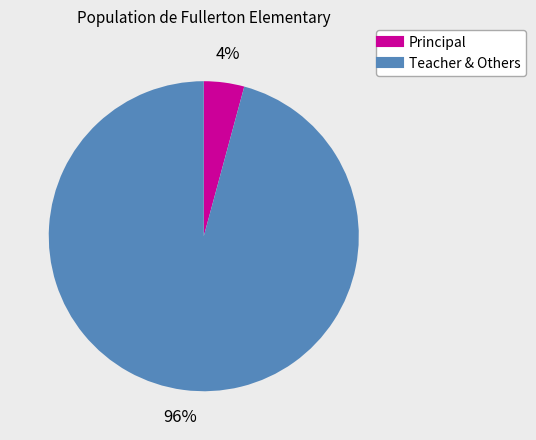

To the nearest percent, what is the average slice percentage?

50%